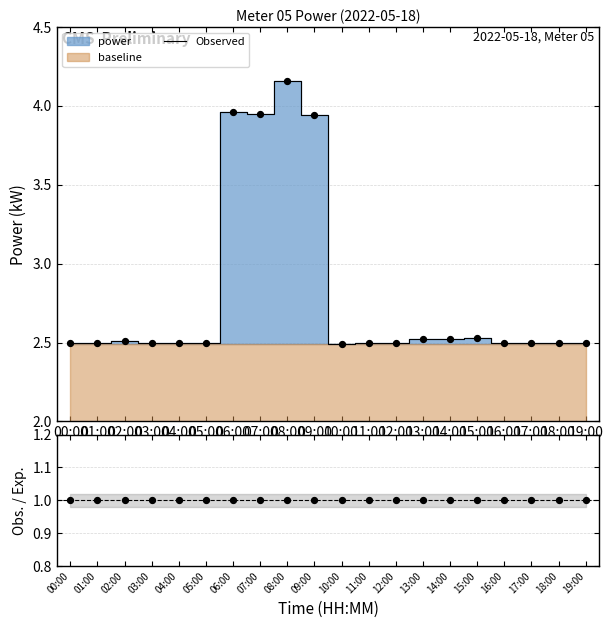

At which category is the sum across all series the highest?

08:00